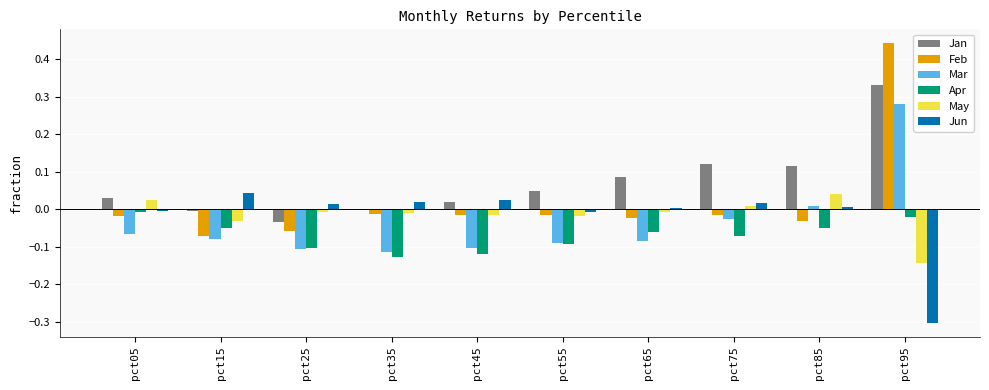

At which category does the chart reach its minimum across all series?

pct95